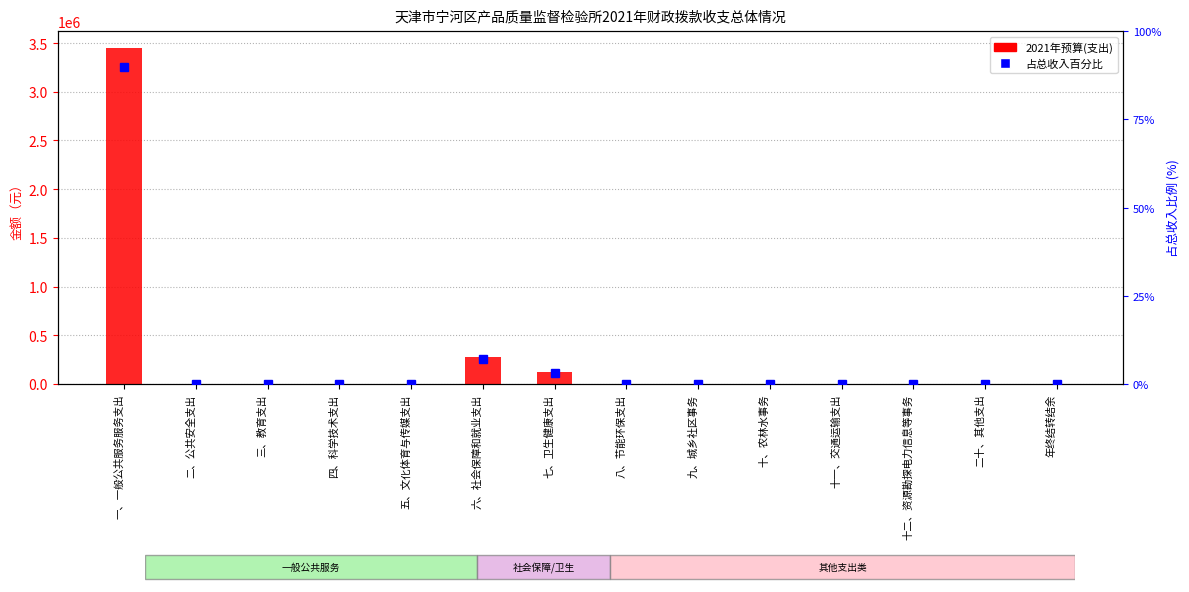

Rank the series by their maximum value, from lowest to highest.

占总支出百分比, 2021年预算(支出)